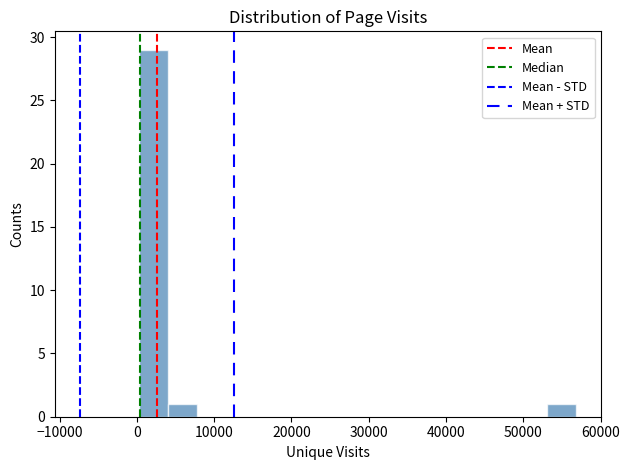

Around what value on the x-axis is the tallest bar? Give the approximate position of its centre, as read against the axis.

2000